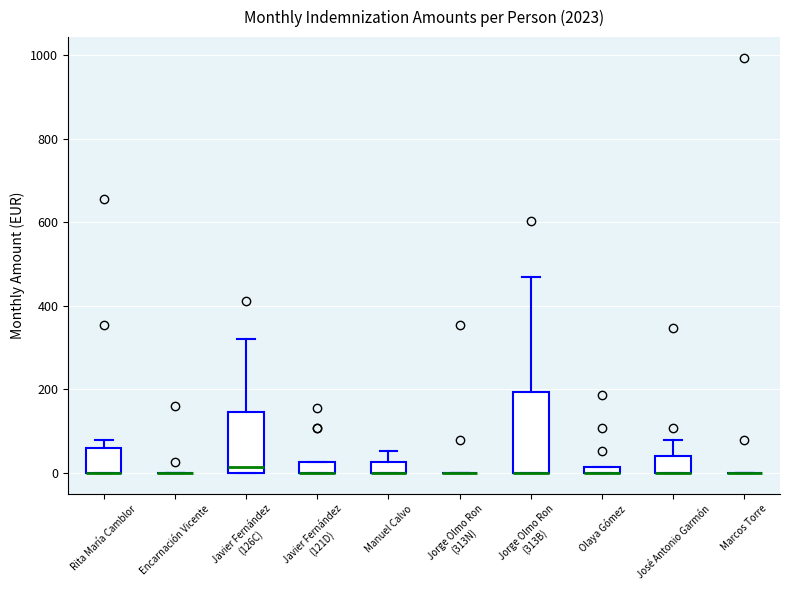

Where is the lower edge of the box for Manuel Calvo on the y-axis? The values are not printed on the chart, so give them approximately, as read against the axis.

0